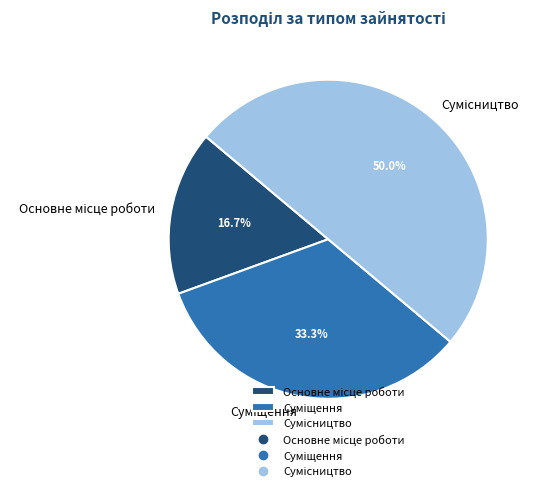

Count the number of slices in the pie.

3